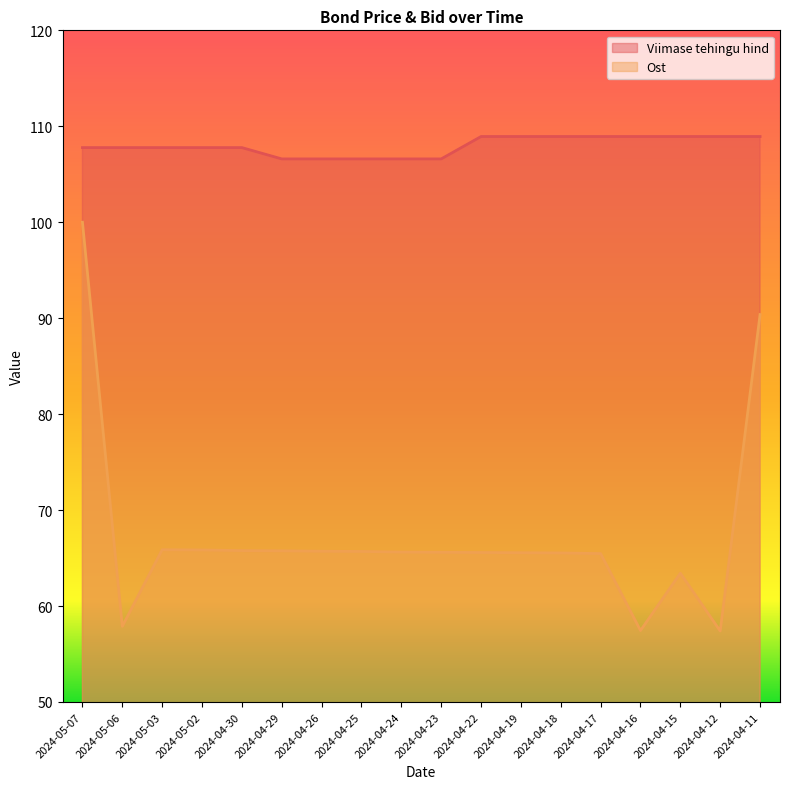

How many distinct data groups are displayed?

2